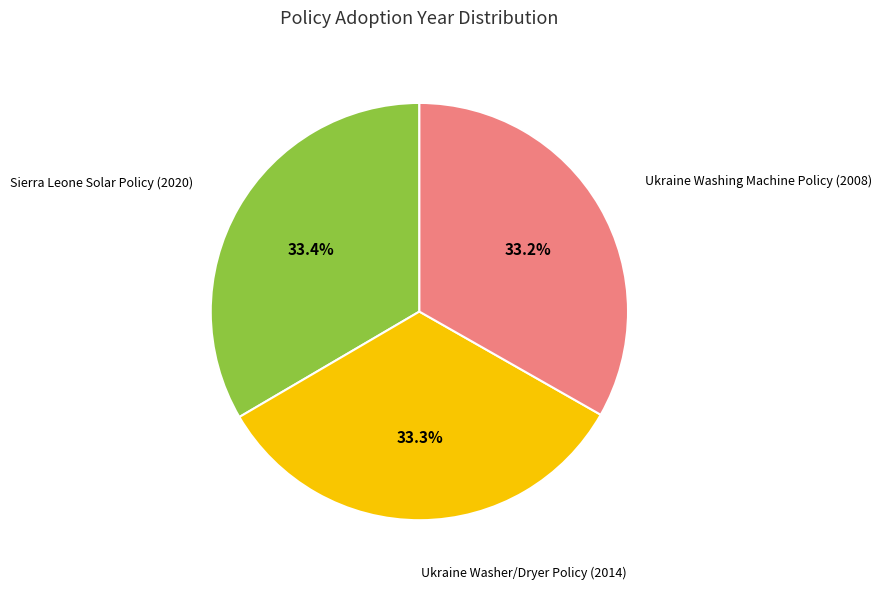

Approximately how many times larger is the value at Ukraine Washer/Dryer Policy (2014) compared to Ukraine Washing Machine Policy (2008)?

1.0